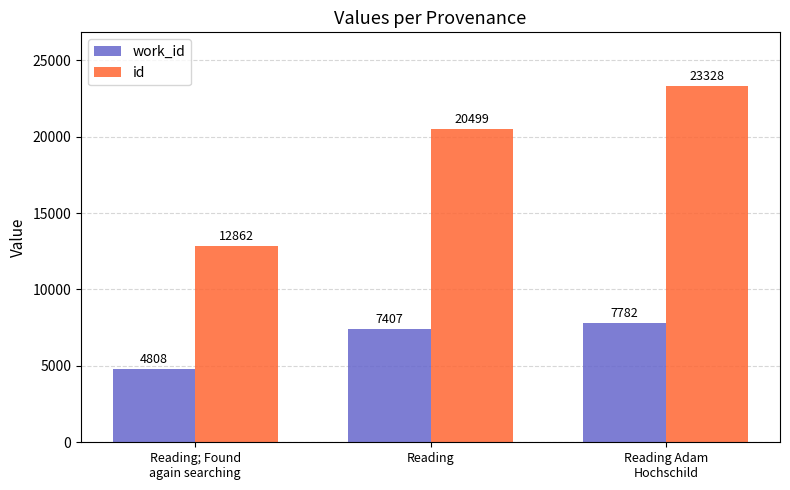

Which series has the largest range (max minus min)?

id